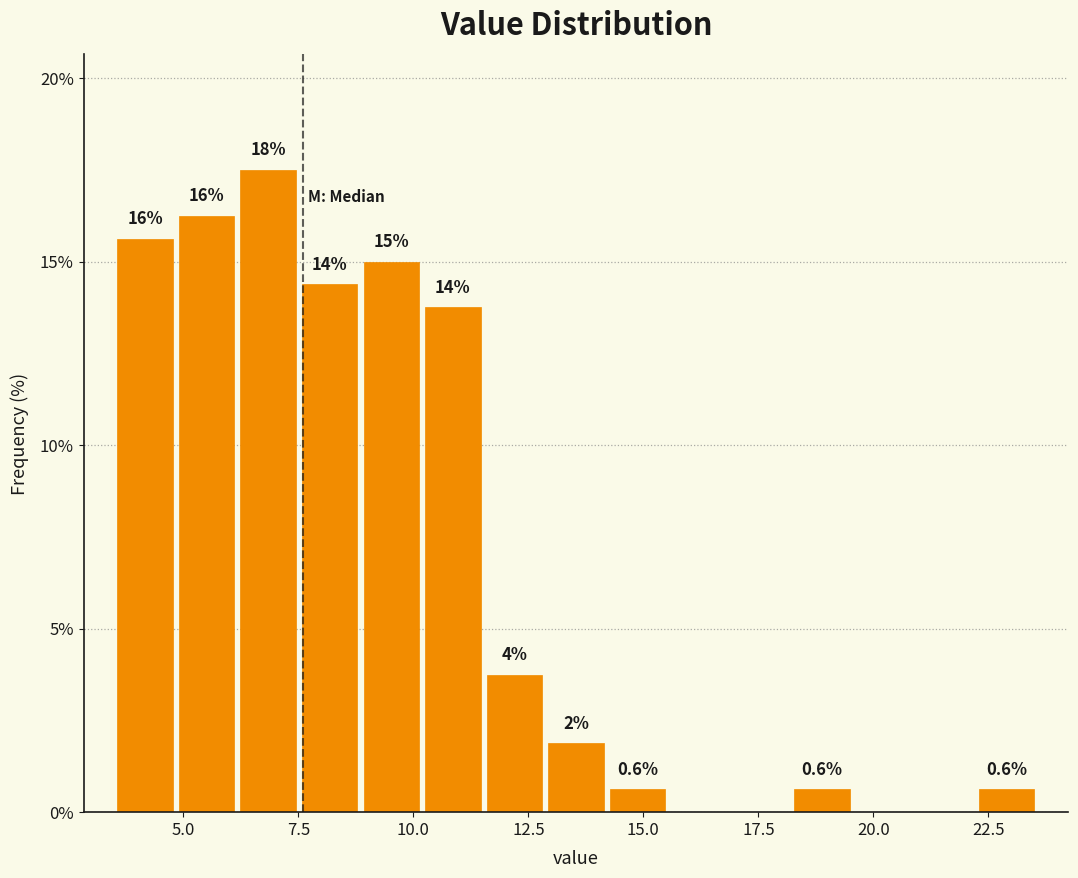

Around what value on the x-axis is the tallest bar? Give the approximate position of its centre, as read against the axis.

7.0